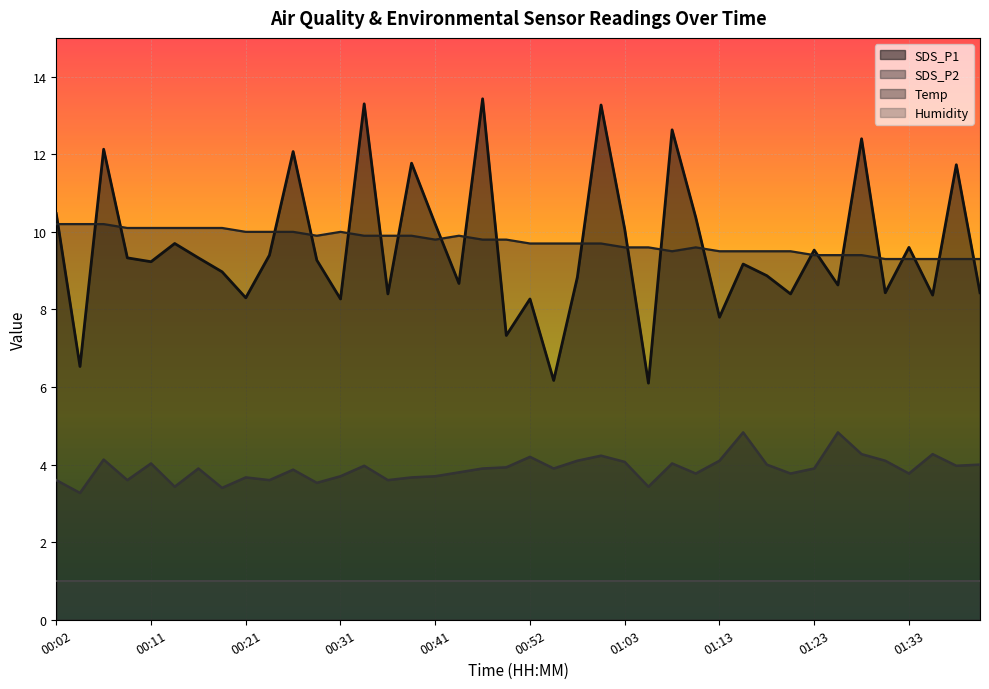

How many categories are shown in the chart?

40